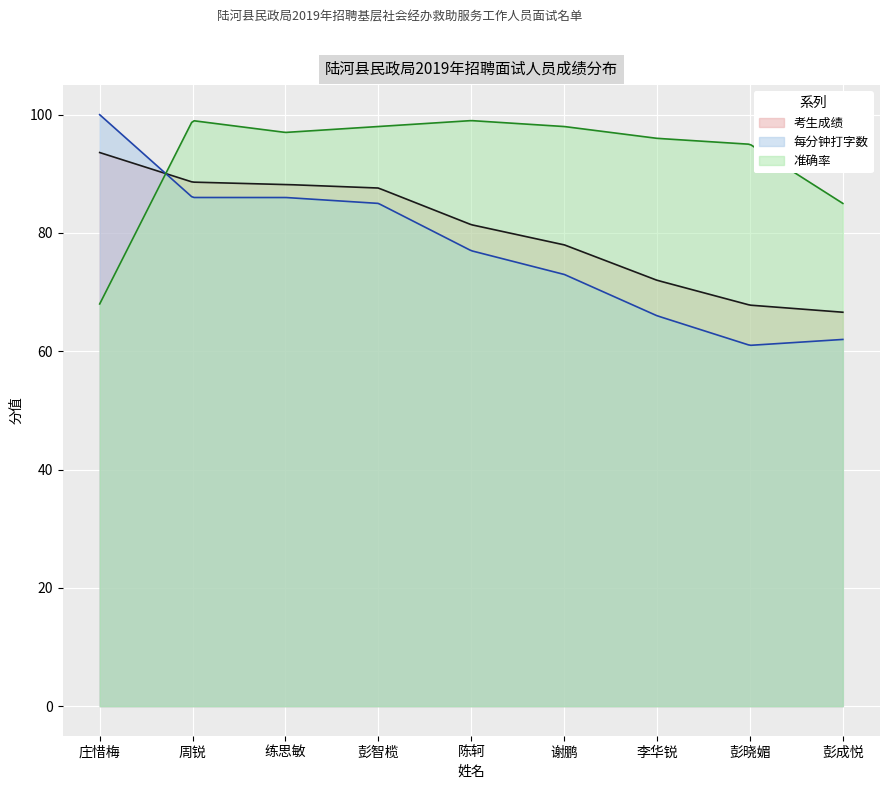

Which series has the largest total across all categories?

准确率